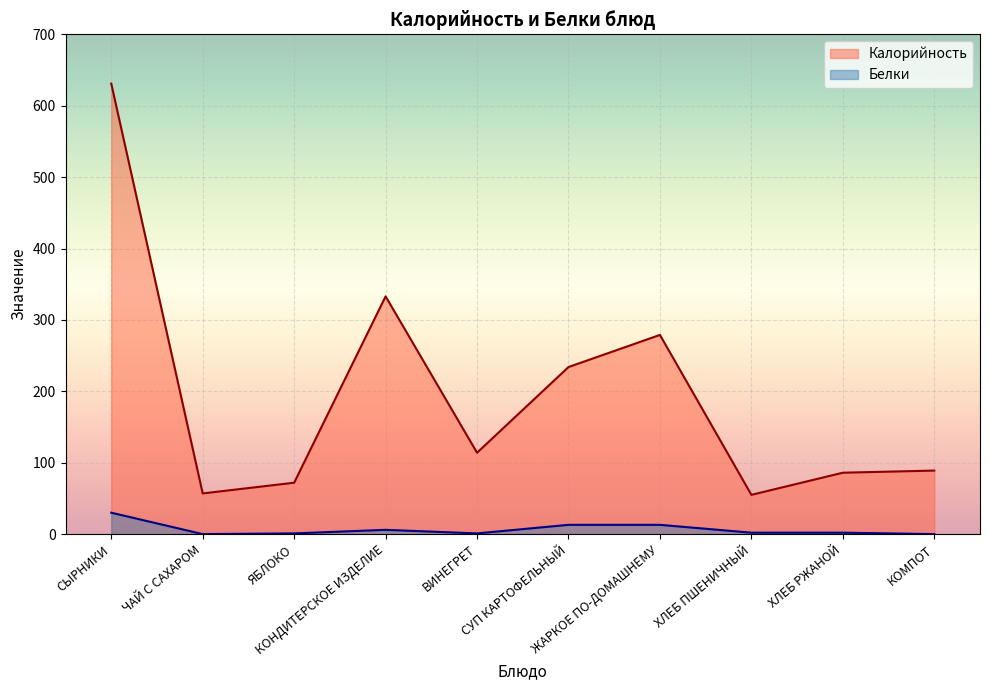

The Белки series shows 17 at ЧАЙ С САХАРОМ. True or false?

False